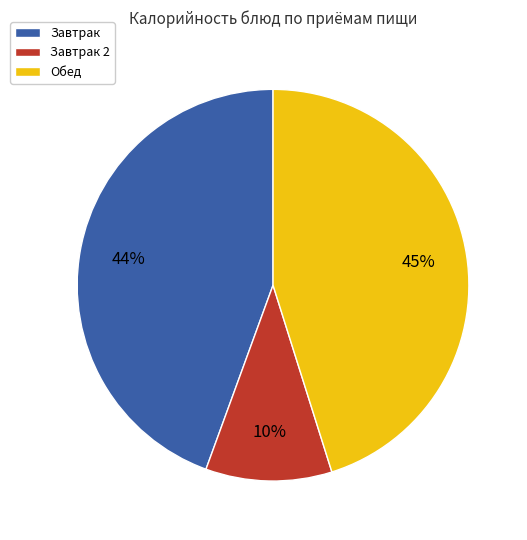

To the nearest percent, what is the average slice percentage?

33%